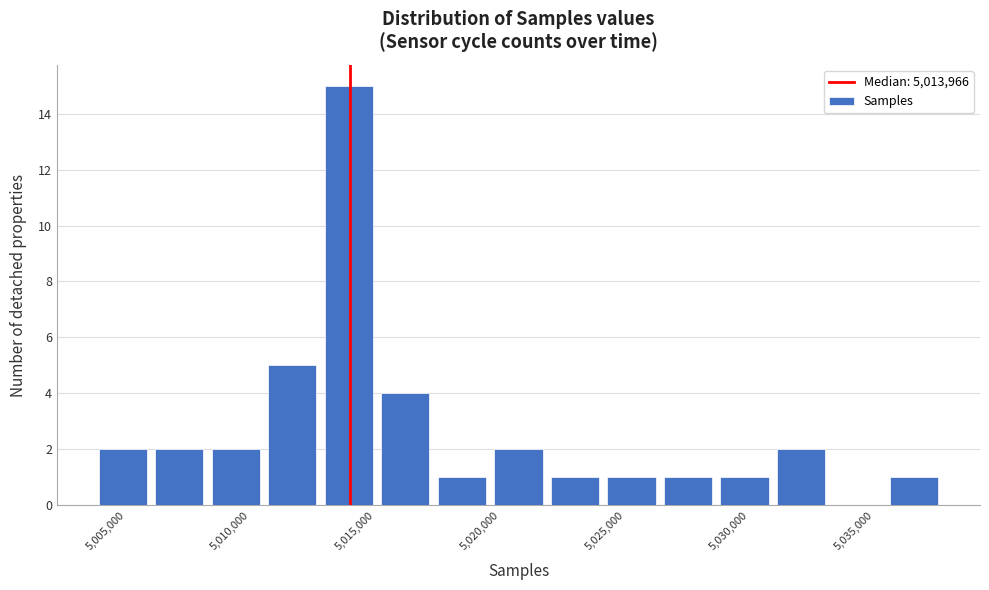

What is the height of the bar covering 5024000 to 5026500 on the x-axis? Neither the bar edges nor the heights are printed on the chart, so give them approximately, as read against the axes.

1